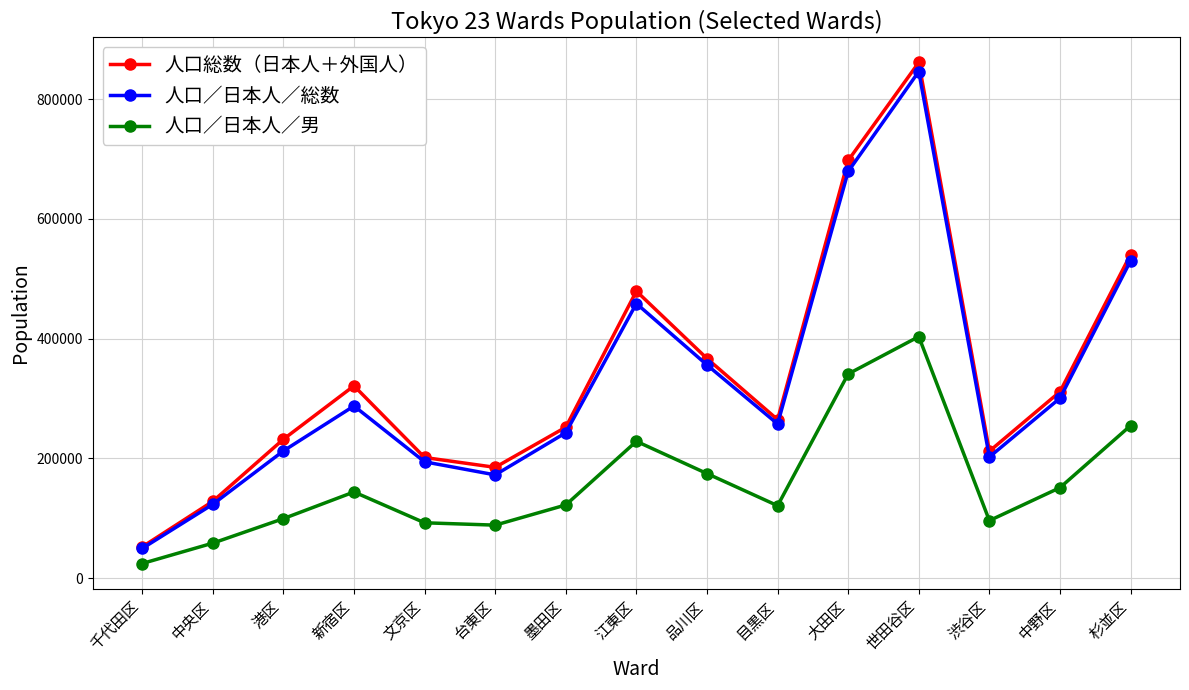

At how many categories does at least one series exceed 630184?

2